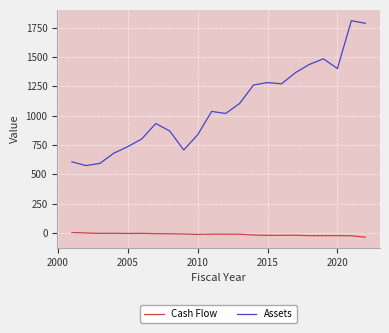

What is the greatest value displayed?

1808.2